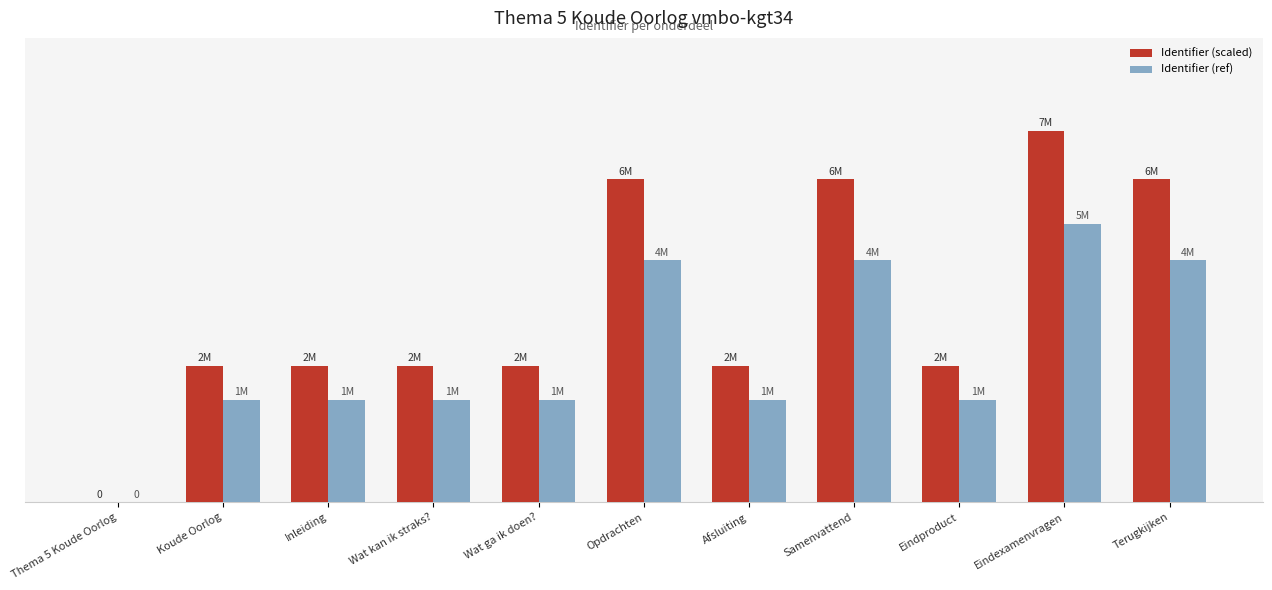

Are the bars grouped side by side (vs. stacked)?

Yes